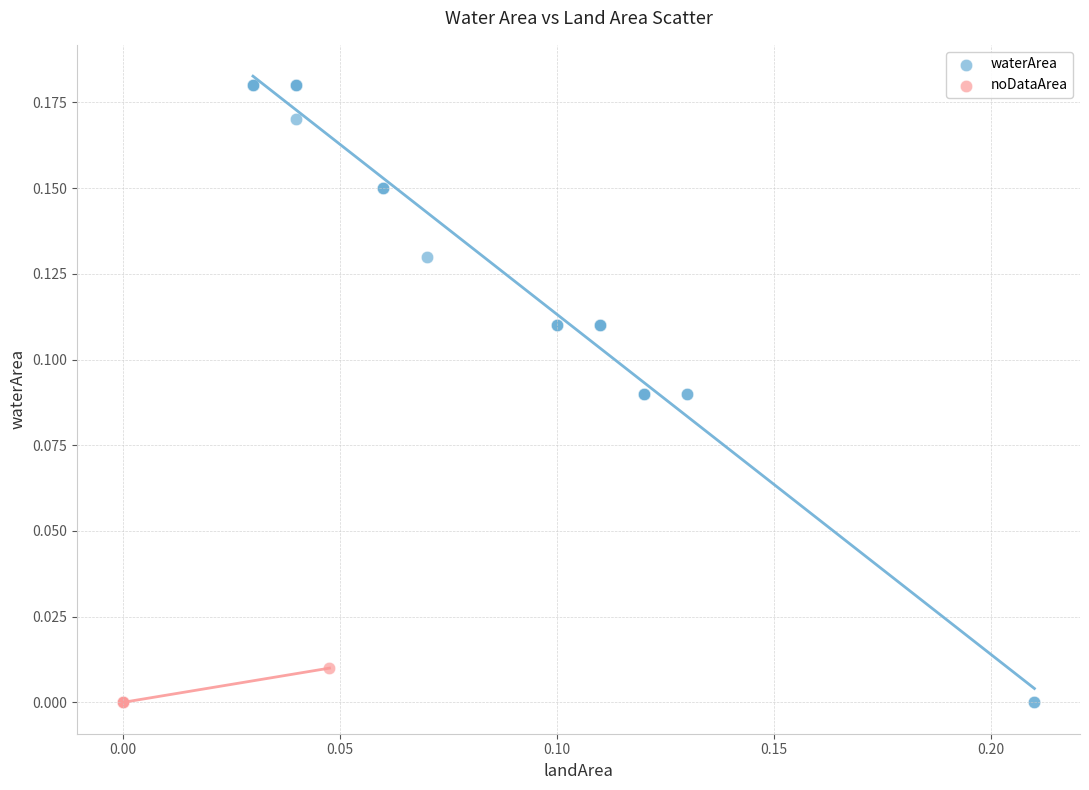

Which series has the widest spread of Y values?

waterArea